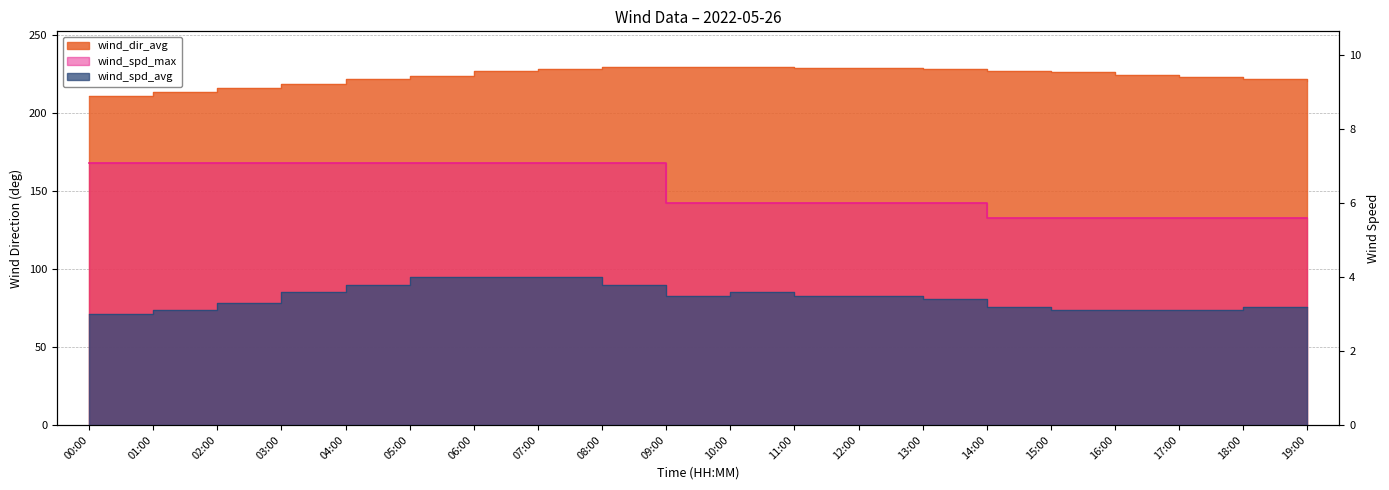

The wind_spd_max series shows 9.9 at 07:00. True or false?

False